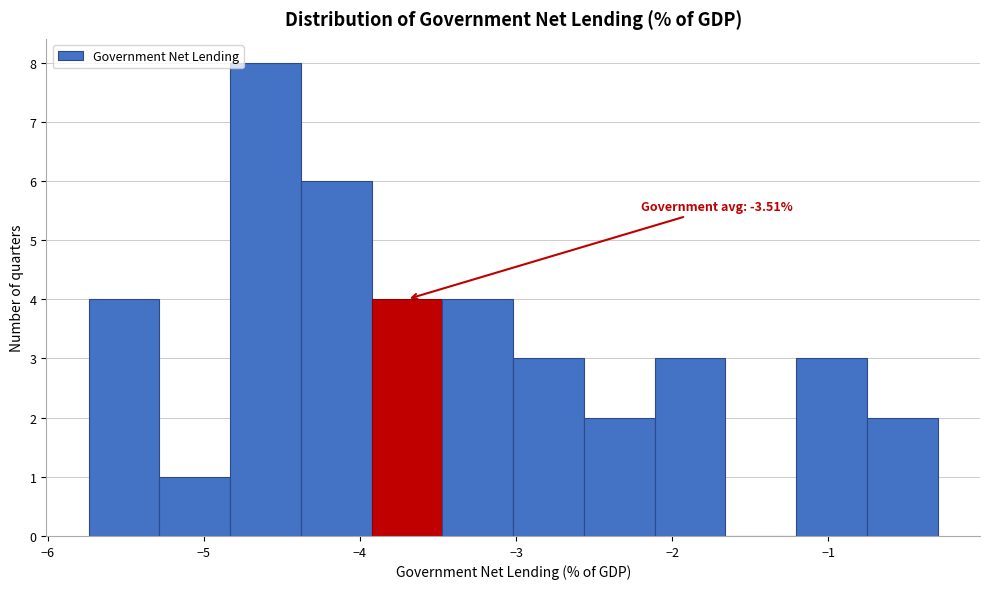

Which range on the x-axis has the tallest bar?

-4.8 to -4.4